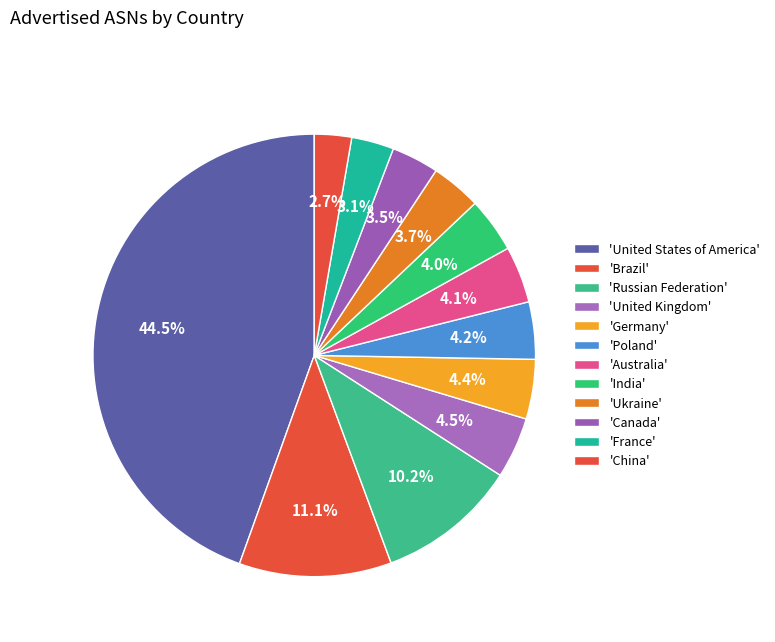

Count the number of slices in the pie.

12